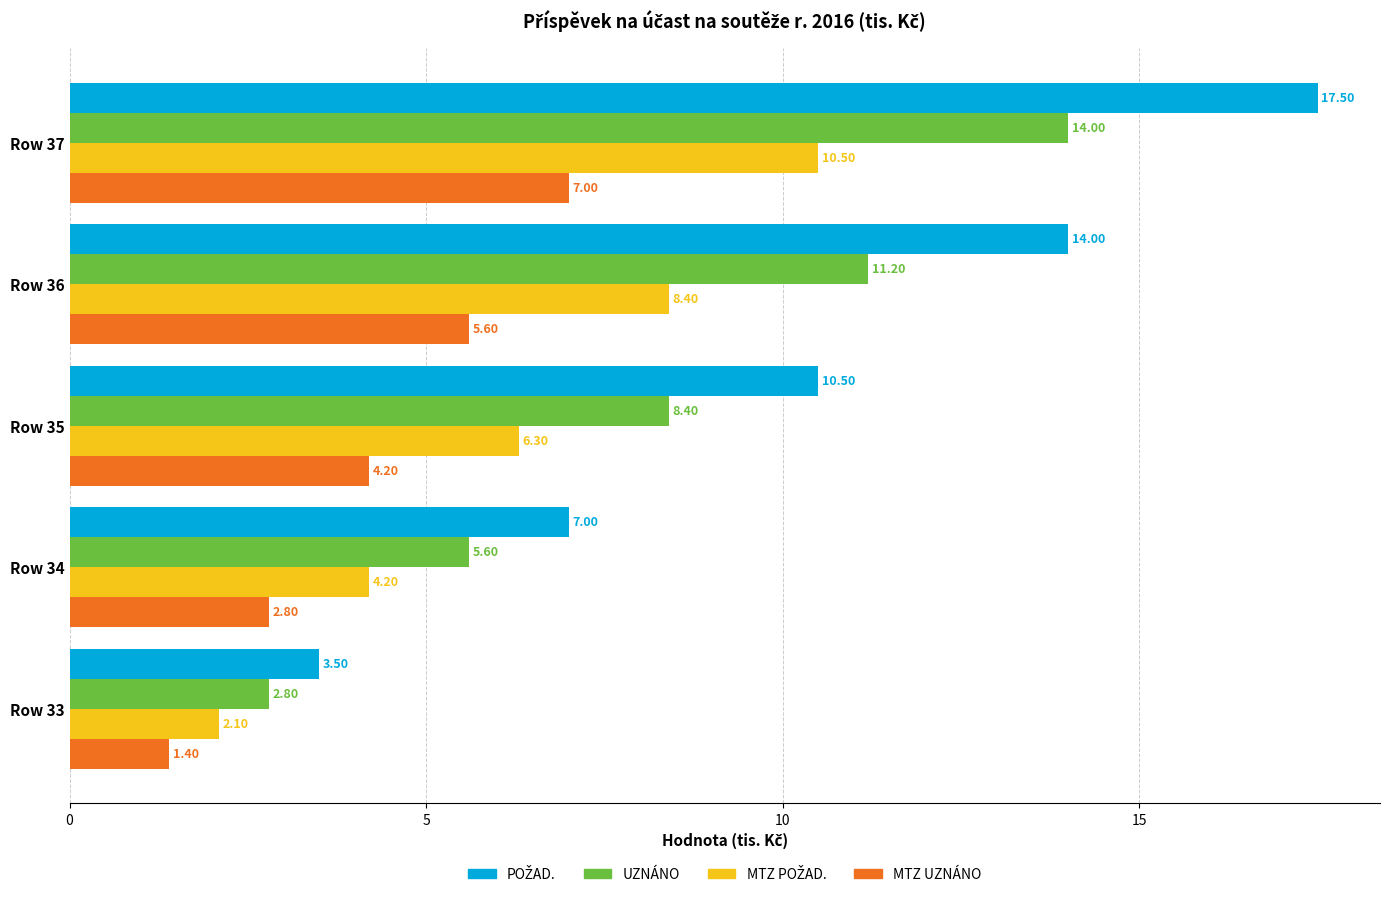

What is the smallest value displayed?

1.4